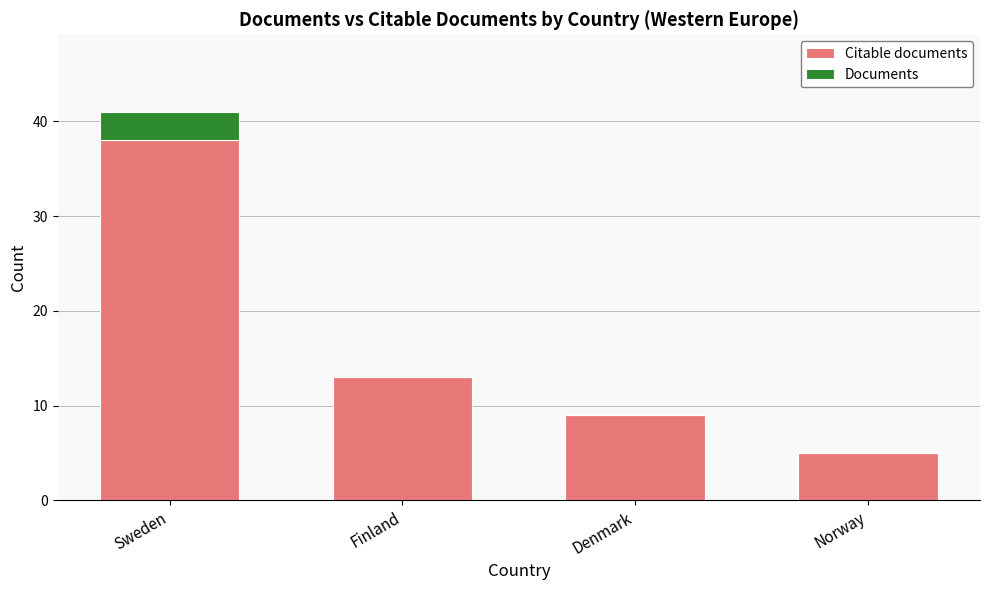

What is the total value across all series at Denmark?

9